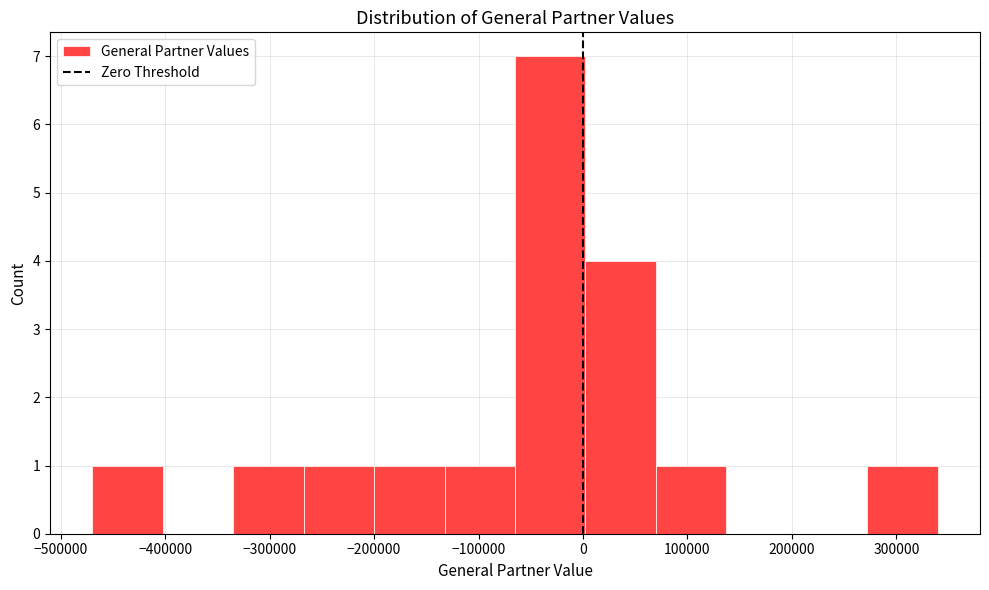

Reading left to right, list every bar in this chart as the range it spans on the x-axis followed by its height. Neither the bar edges nor the heights are printed on the chart, so give them approximately, as read against the axes.

-470000 to -400000: 1
-400000 to -330000: 0
-330000 to -270000: 1
-270000 to -200000: 1
-200000 to -130000: 1
-130000 to -70000: 1
-70000 to 0: 7
0 to 70000: 4
70000 to 140000: 1
140000 to 200000: 0
200000 to 270000: 0
270000 to 340000: 1